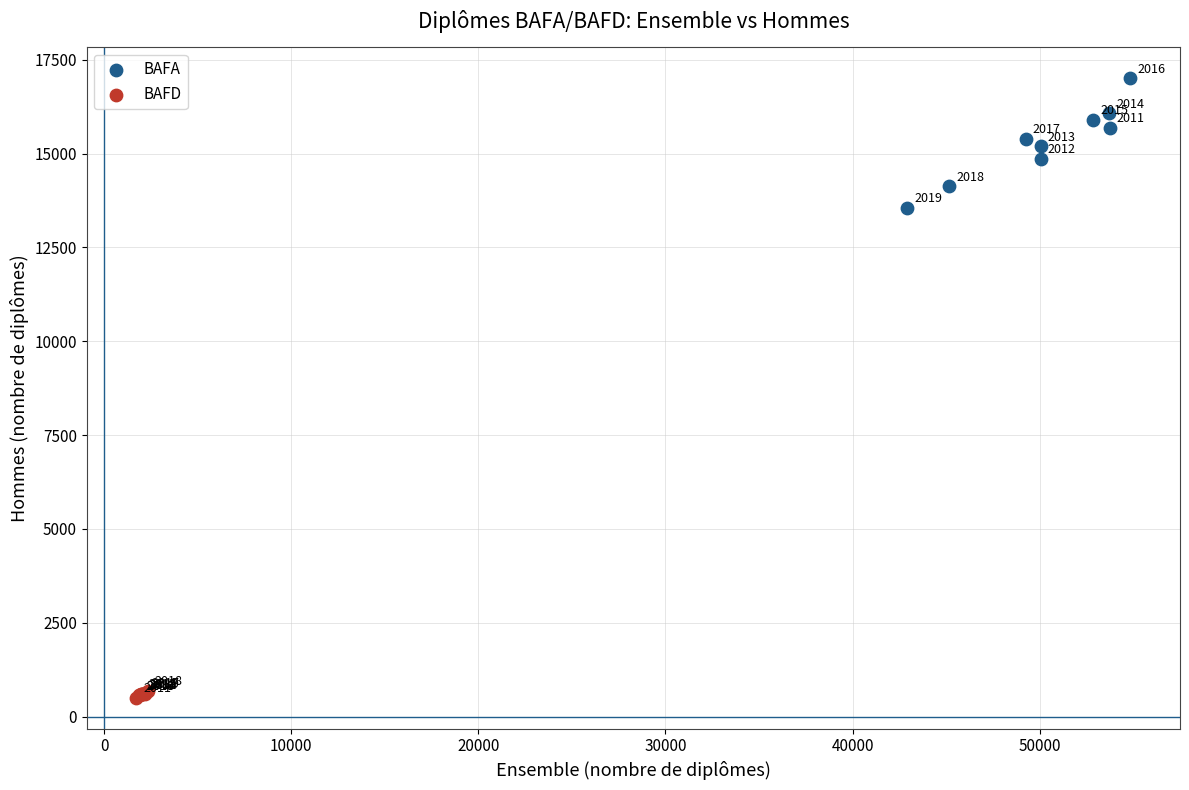

Which series has the largest Y range (max minus min)?

BAFA